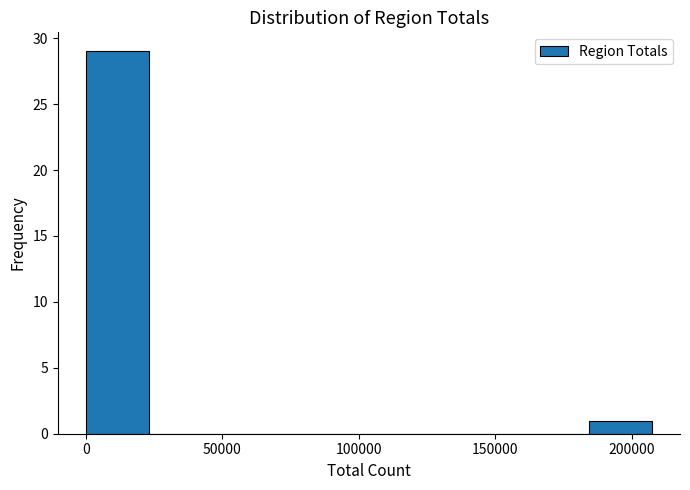

Which range on the x-axis has the tallest bar?

0 to 25000